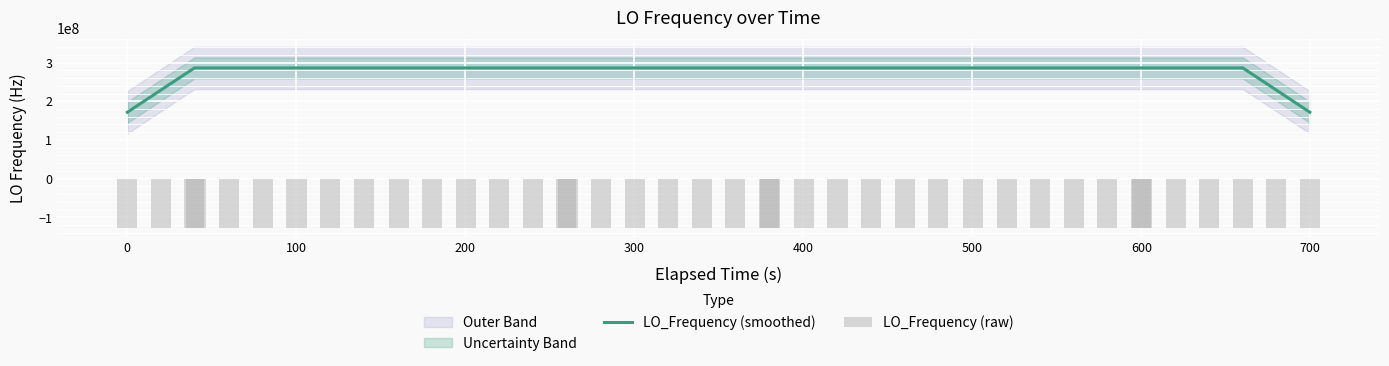

What is the lowest value of the LO_Frequency (smoothed) series?

171628199.1